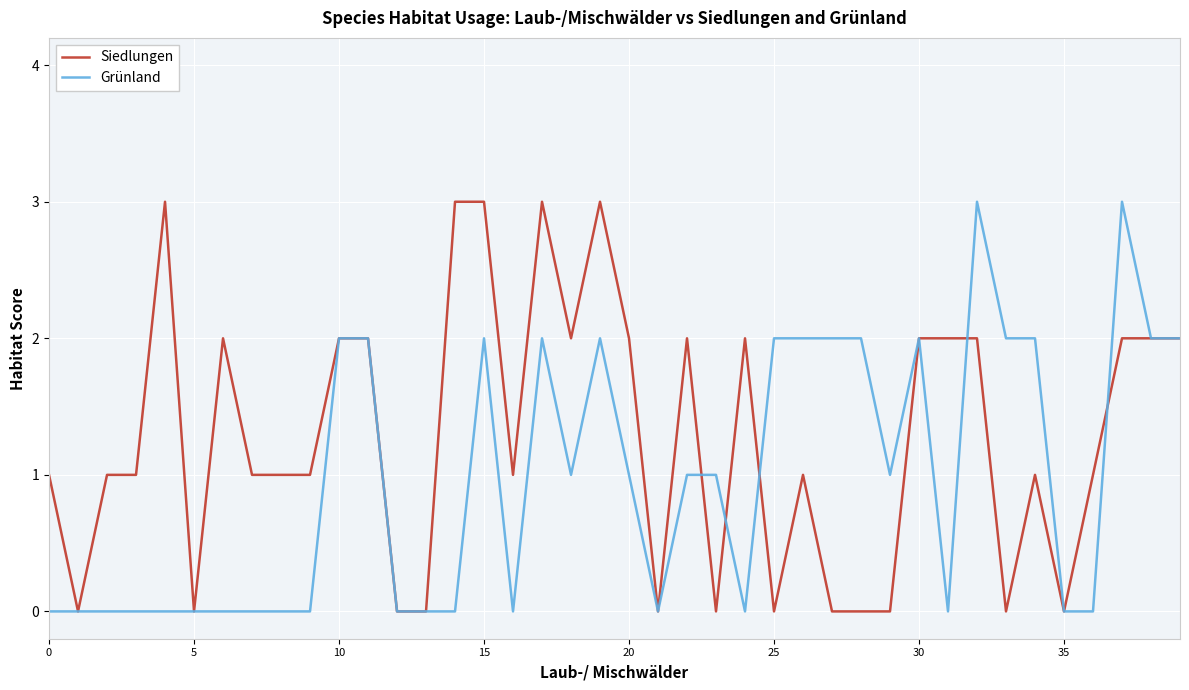

Which series has the largest total across all categories?

Siedlungen